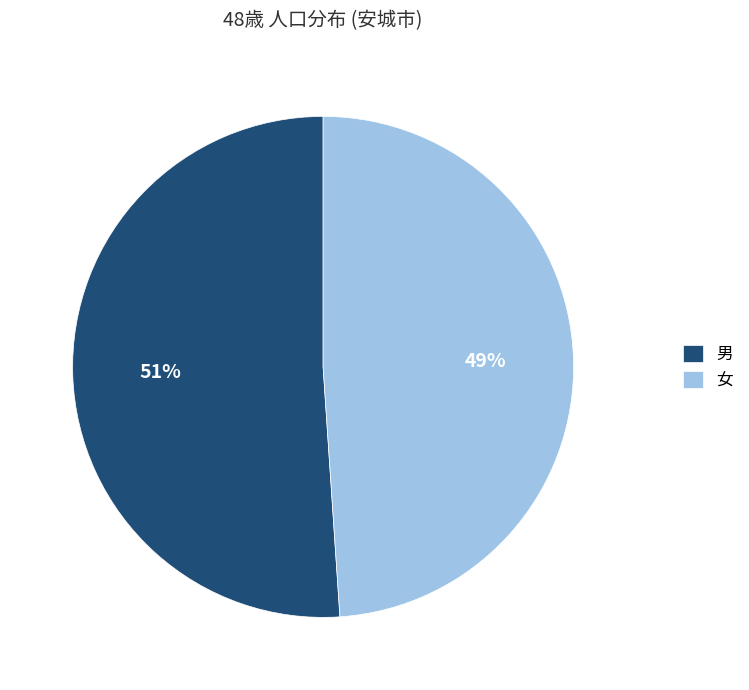

How many segments does this pie chart have?

2